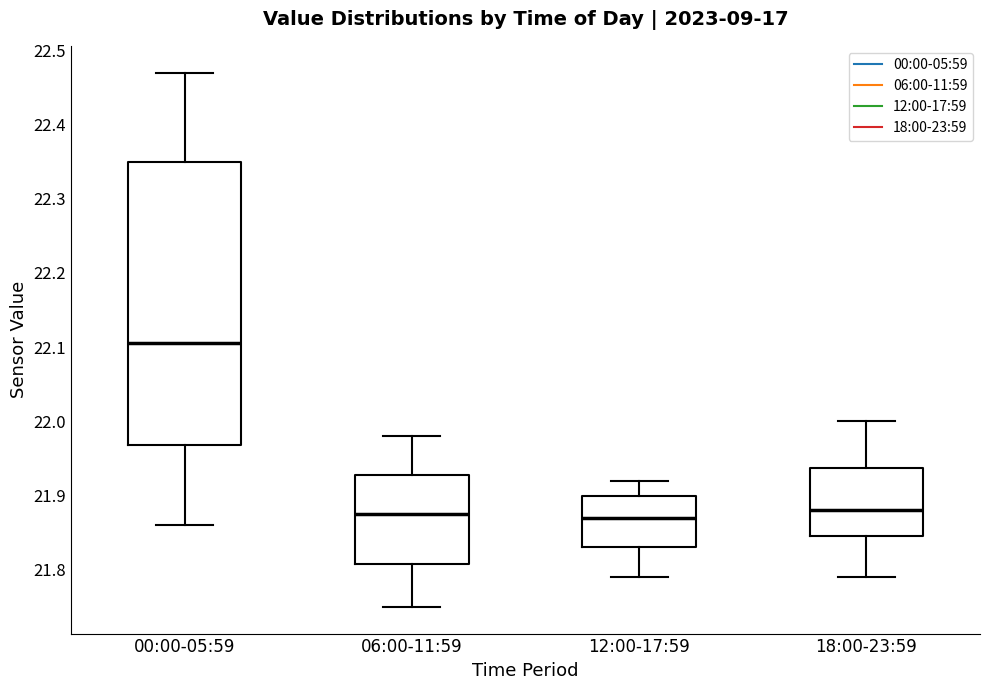

Where does the lower whisker of the box for 18:00-23:59 end on the y-axis? The values are not printed on the chart, so give them approximately, as read against the axis.

21.79